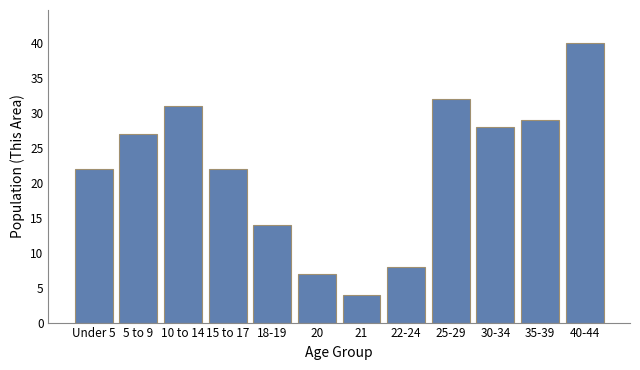

What is the label of the 11th bar from the left?

35-39